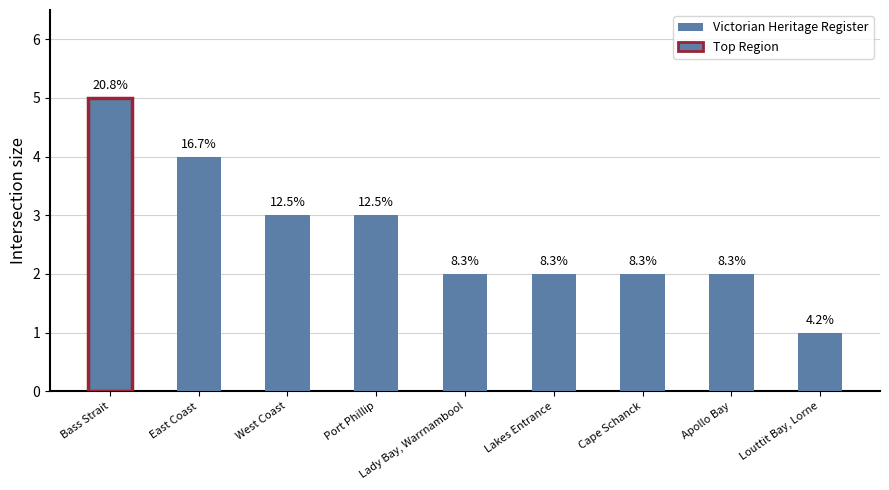

True or false: the data shows 1 at West Coast.

False